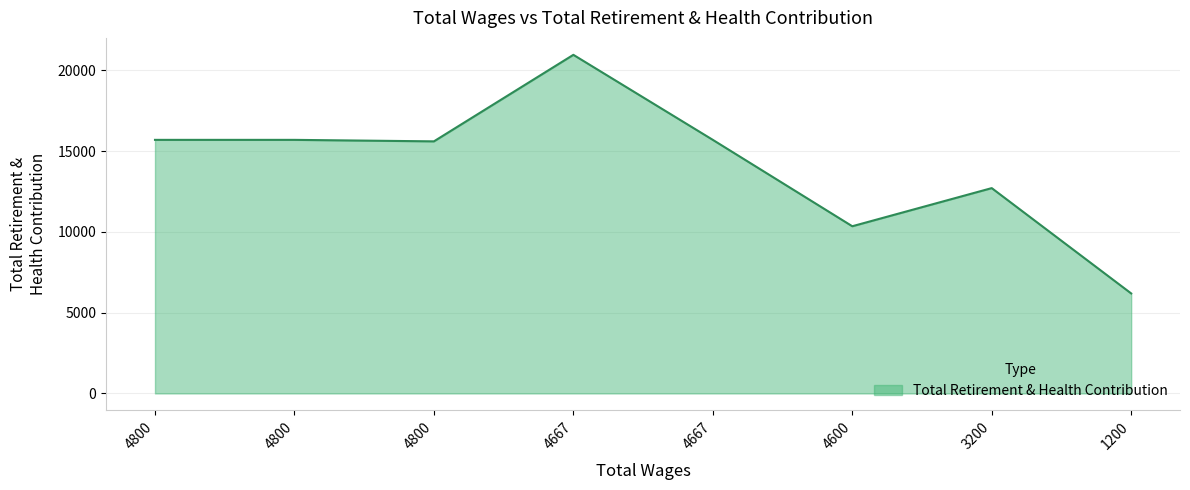

Reading left to right, list all the values displayed in this chart.

15692	15692	15599	20955	15692	10346	12706	6187